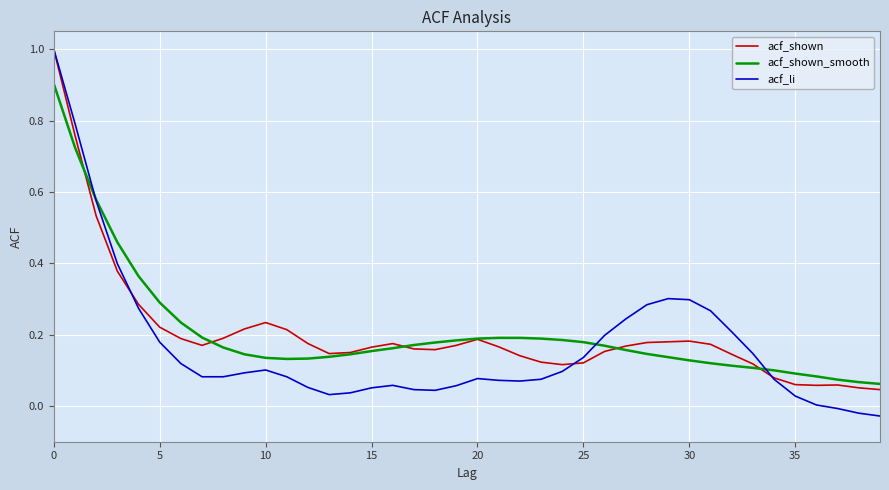

Does the chart have visible grid lines?

Yes